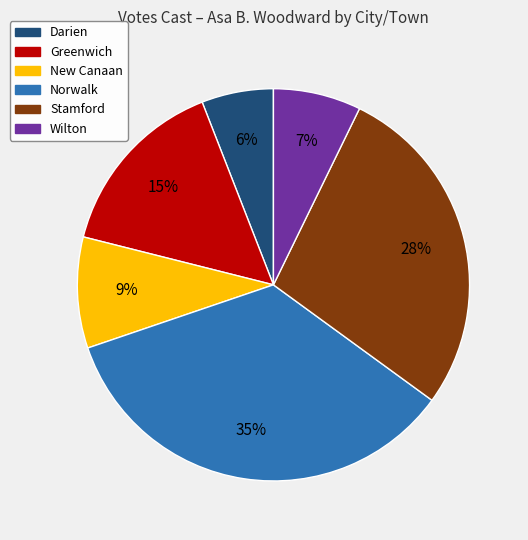

To the nearest percent, what percentage of the pie is New Canaan?

9%